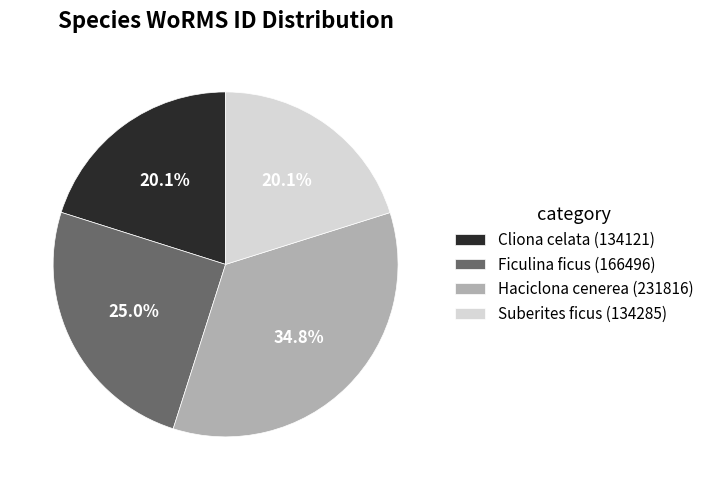

The Cliona celata (134121) slice represents 9% of the pie. True or false?

False